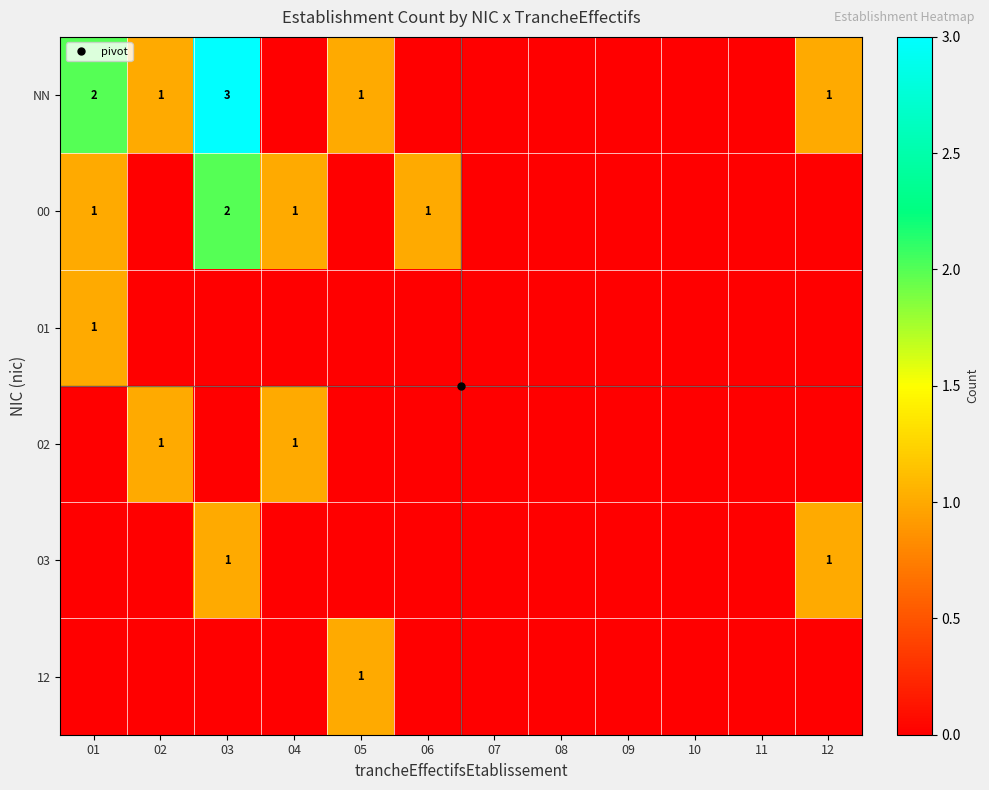

What is the sum of all 03 values?

2